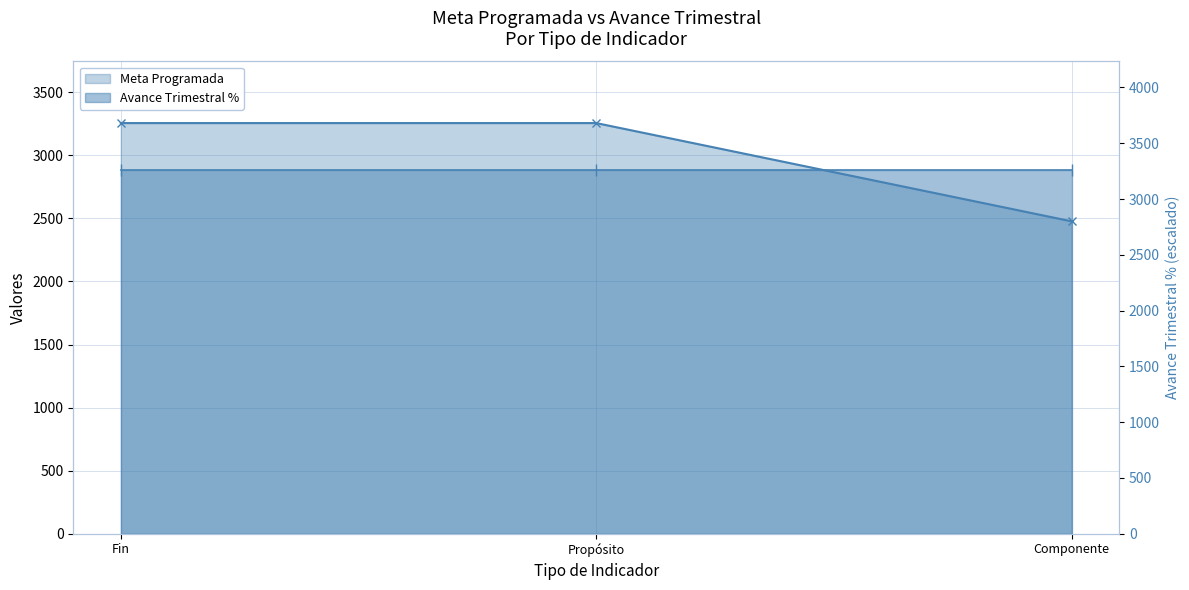

What position from the right is Fin?

3